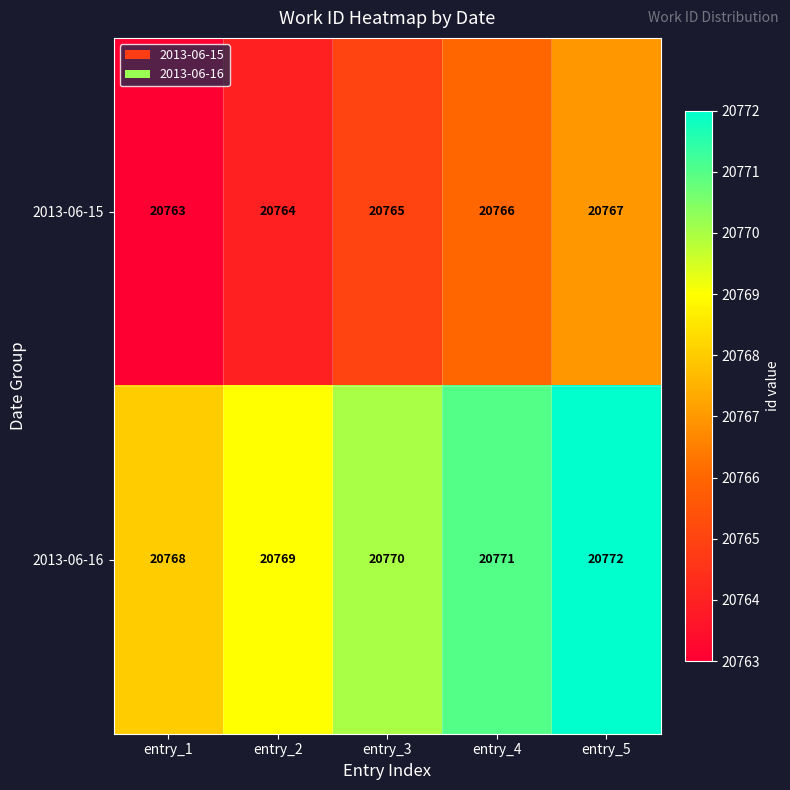

Which series has the largest total across all categories?

2013-06-16